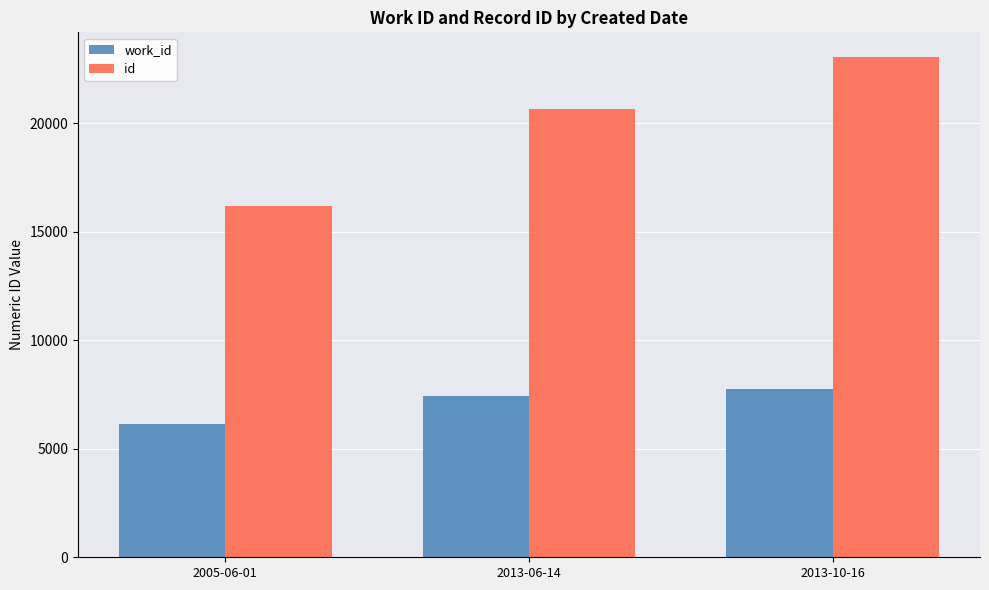

What position from the left is 2013-06-14?

2